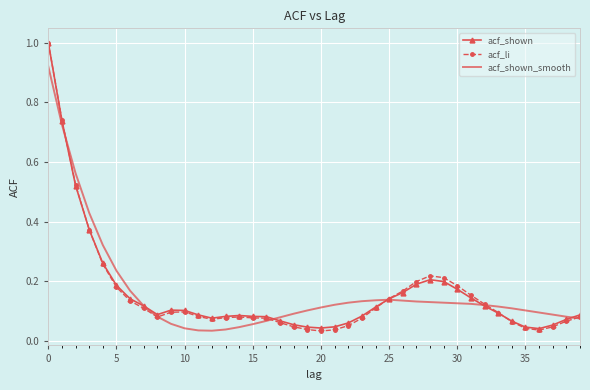

What is the maximum value for acf_shown?

1.0